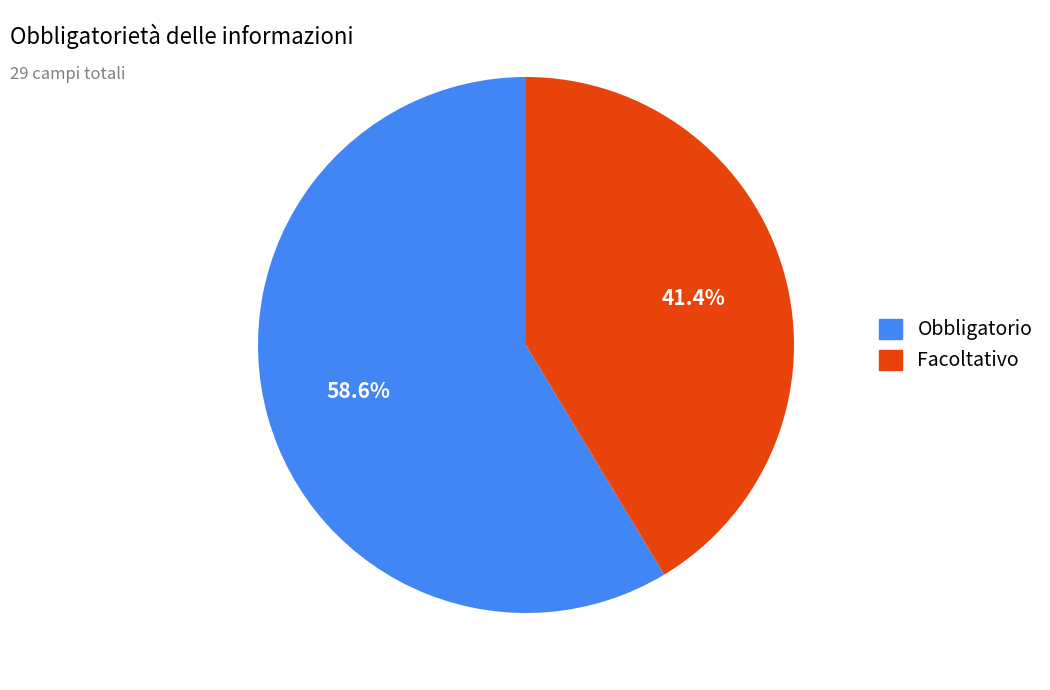

Approximately how many times larger is the value at Facoltativo compared to Obbligatorio?

0.7